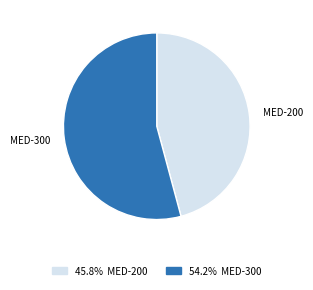

Is there a majority slice in this chart?

Yes